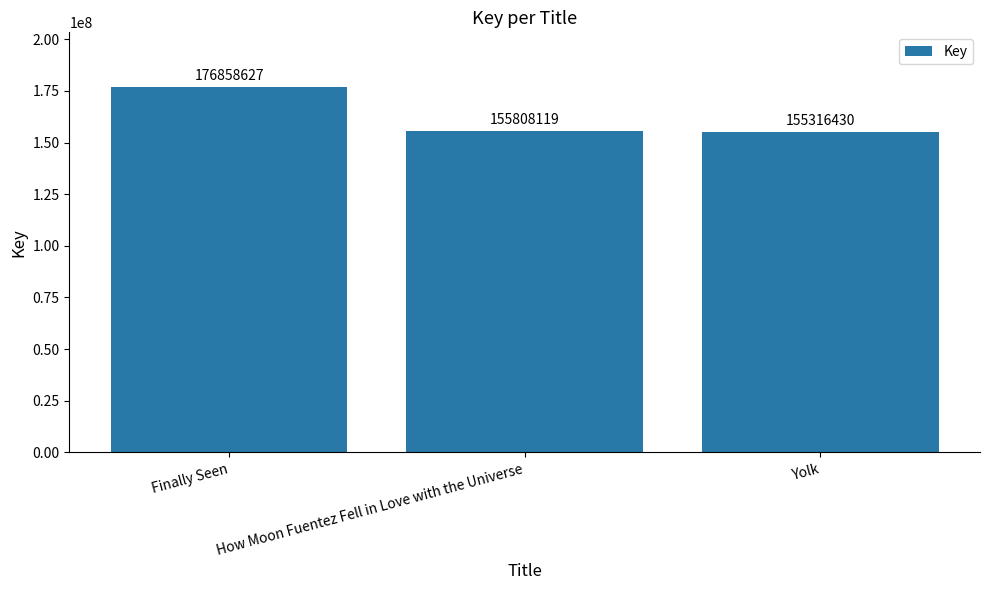

Which category has the lowest value across all series?

Yolk